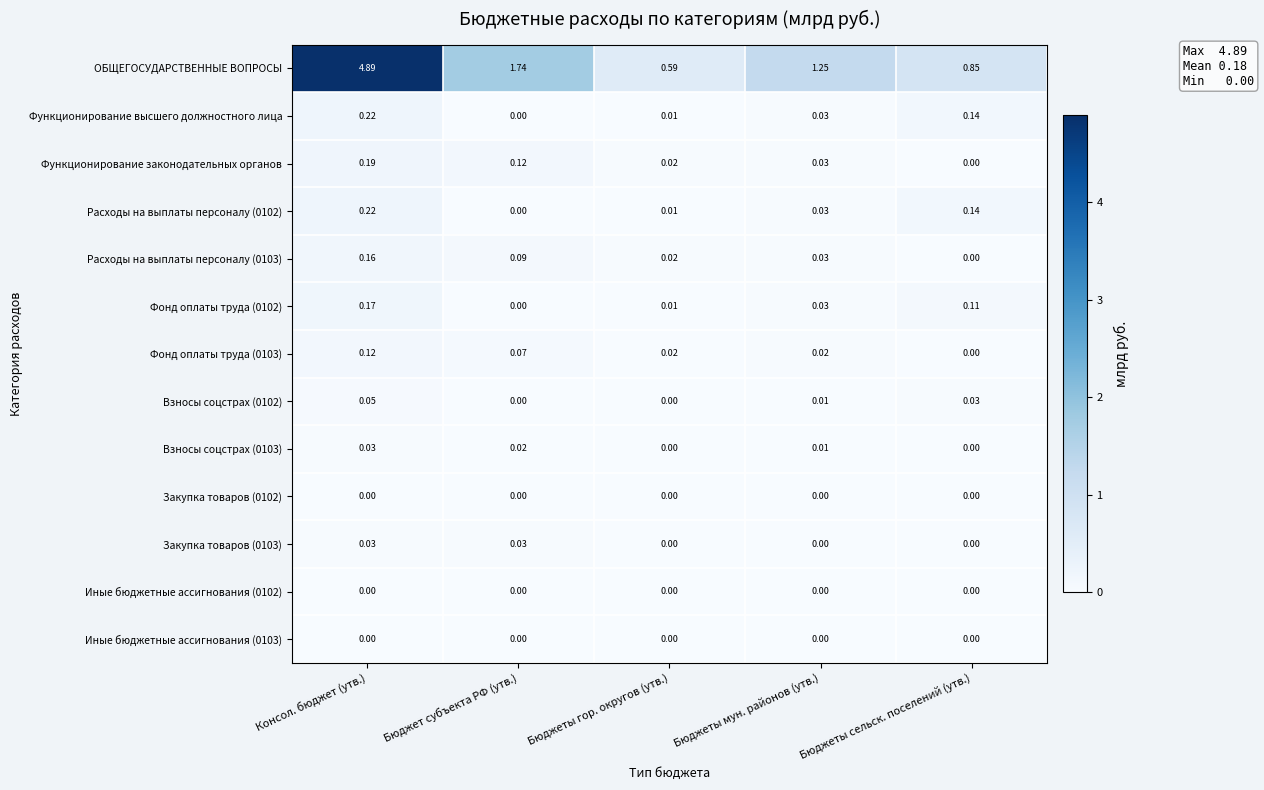

What is the total value across all series at Бюджет субъекта РФ (утв.)?

2.1